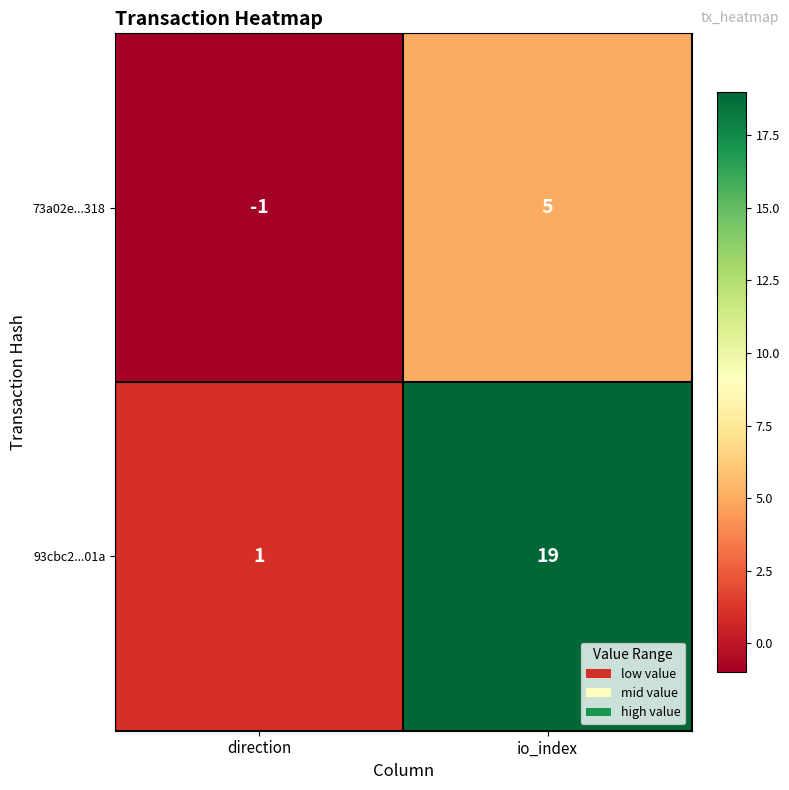

How many distinct data groups are displayed?

2